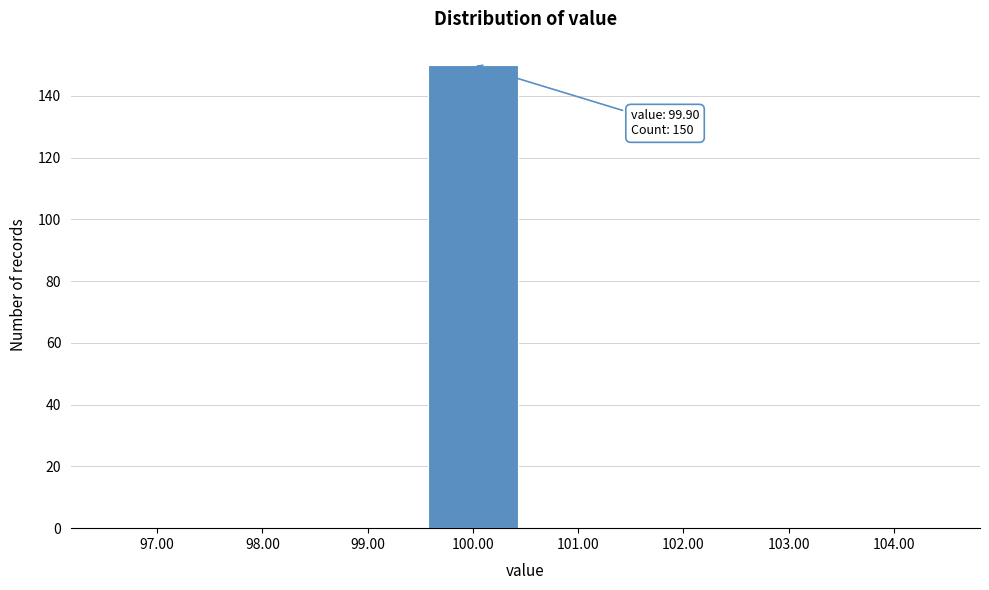

Reading left to right, extract all data points from this chart.

97.00=0	98.00=0	99.00=0	100.00=150	101.00=0	102.00=0	103.00=0	104.00=0